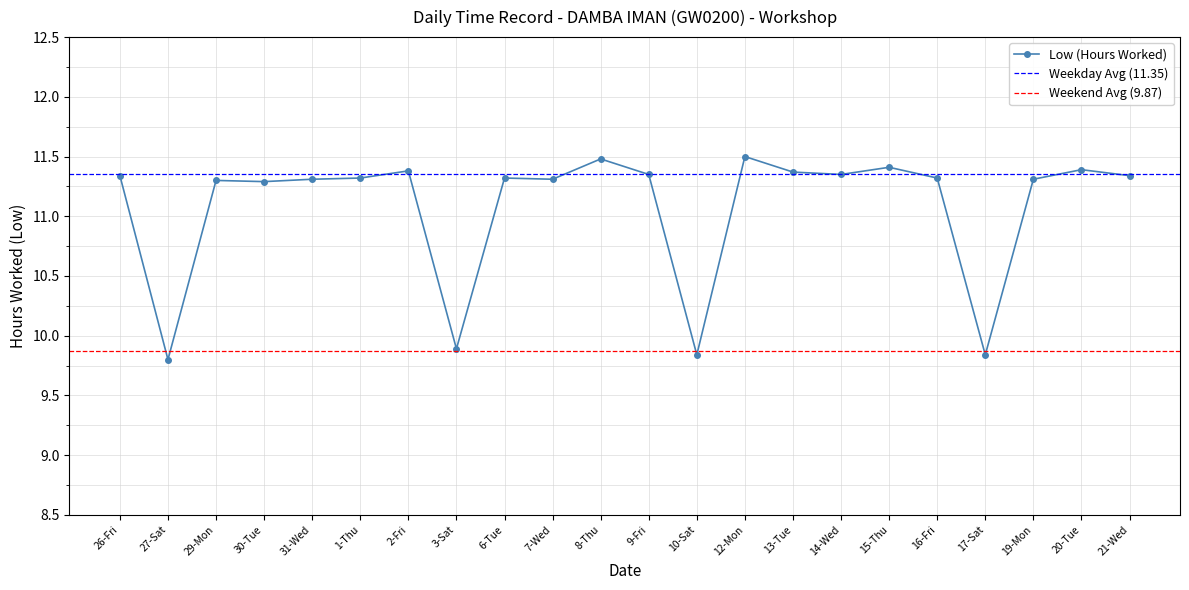

What is the change in value from 19-Mon to 20-Tue?

+0.1